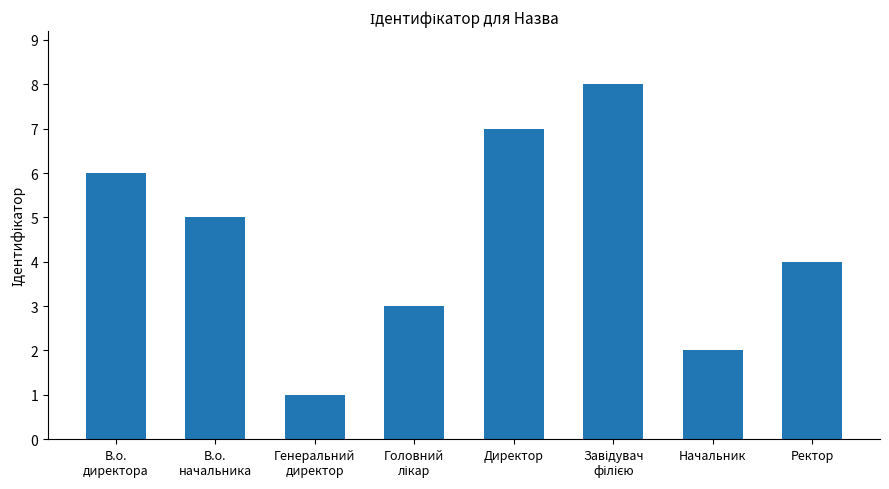

What is the difference between the maximum and minimum values?

7